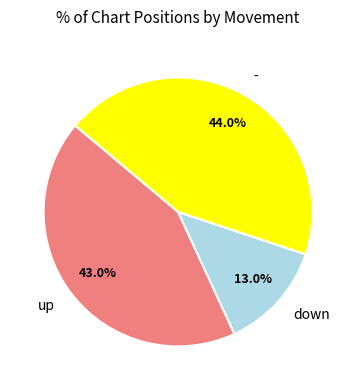

What percentage is the - slice, to the nearest percent?

44%